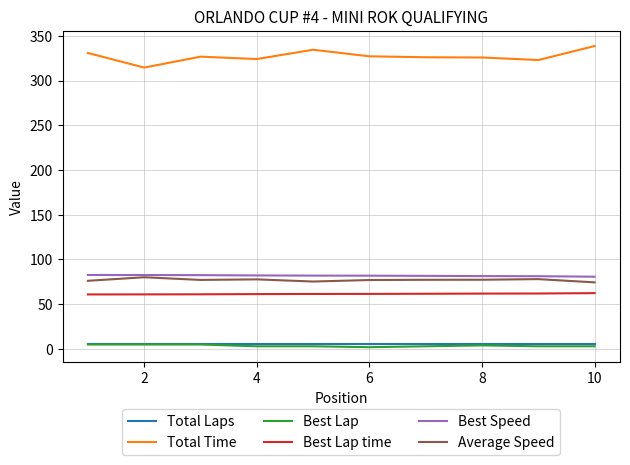

True or false: Total Laps and Best Speed intersect in this chart.

False